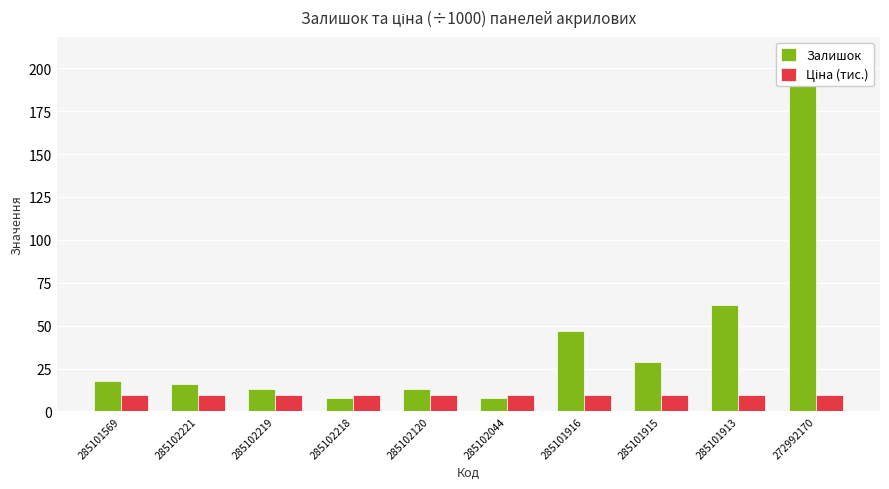

What is the average value of the Залишок series?

42.2